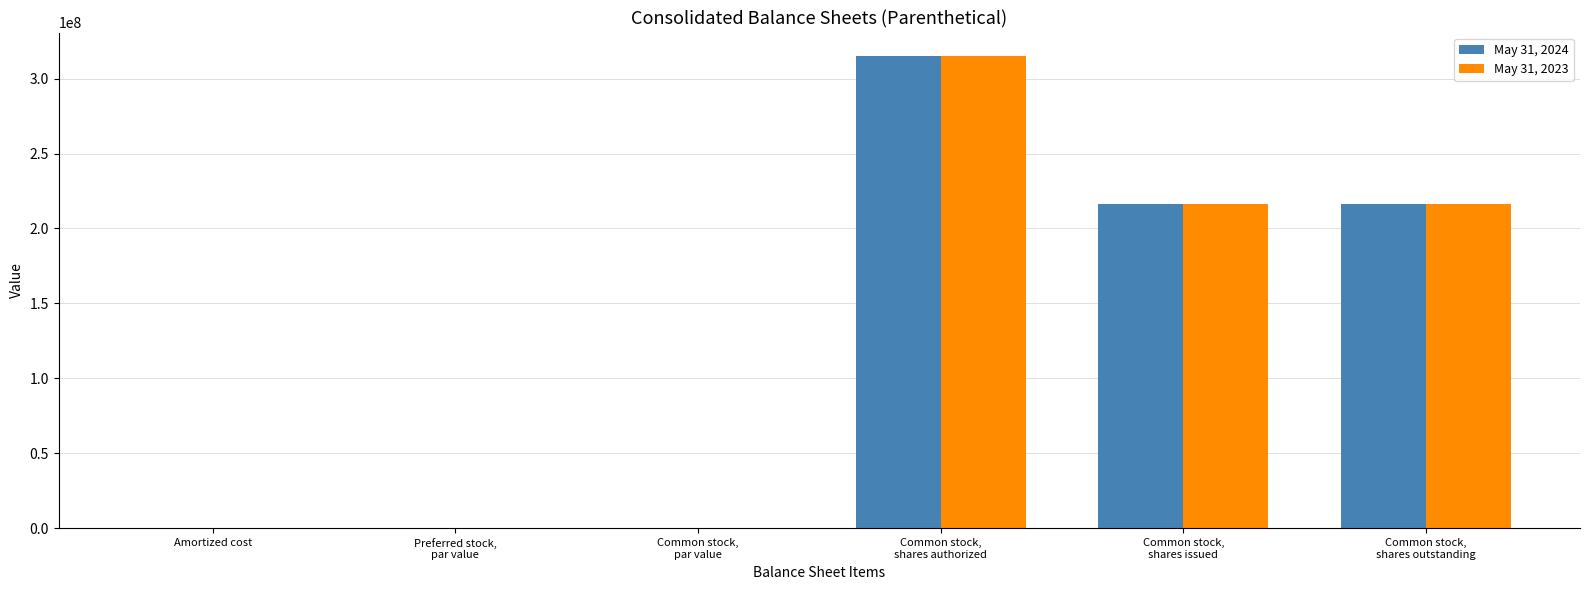

How many data points does each series have?

6